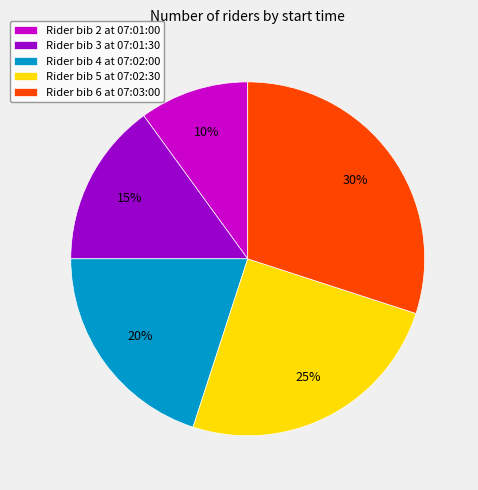

How many segments does this pie chart have?

5